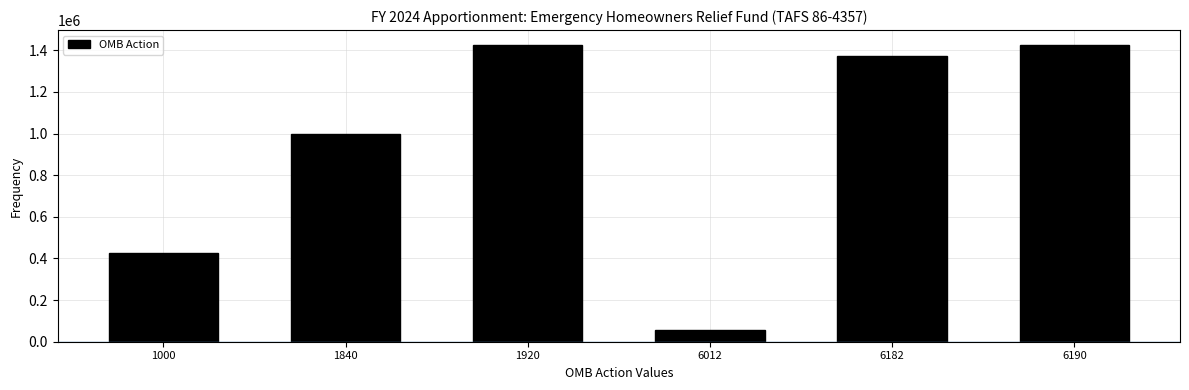

Reading right to left, what are all the values shown in this chart?

1425729	1370729	55000	1425729	1000000	425729